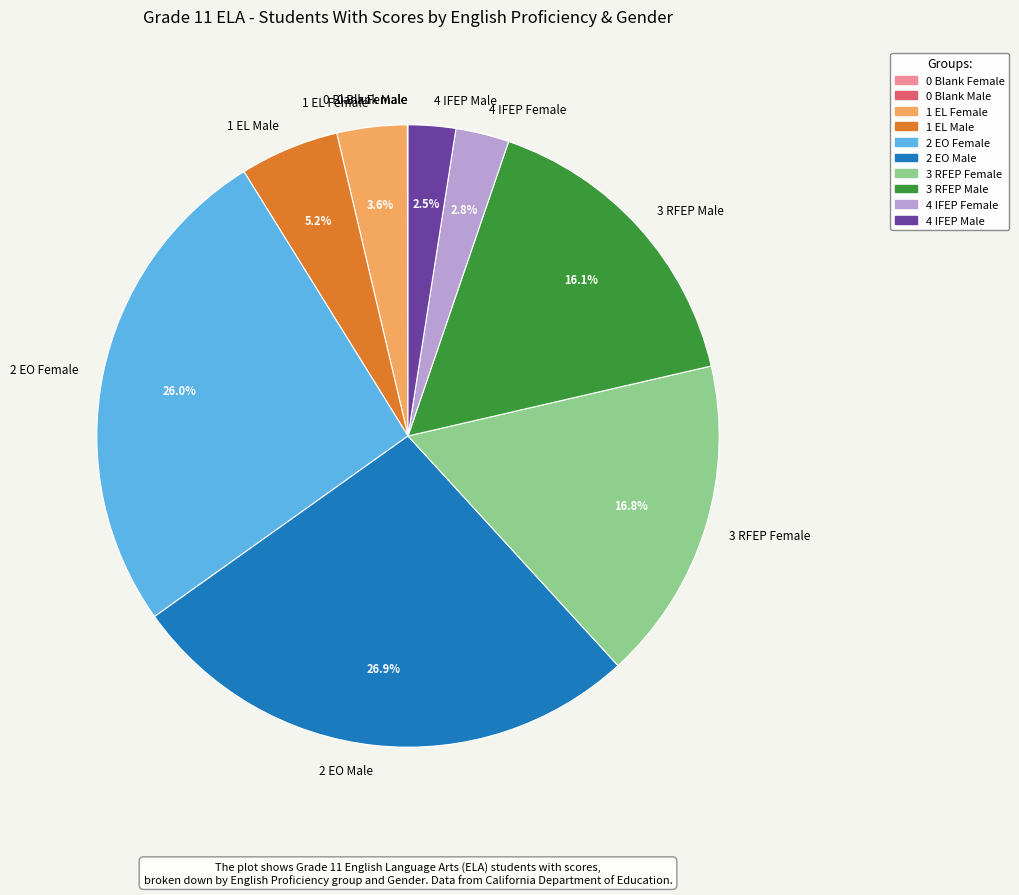

Between 4 IFEP Female and 3 RFEP Female, which is larger?

3 RFEP Female